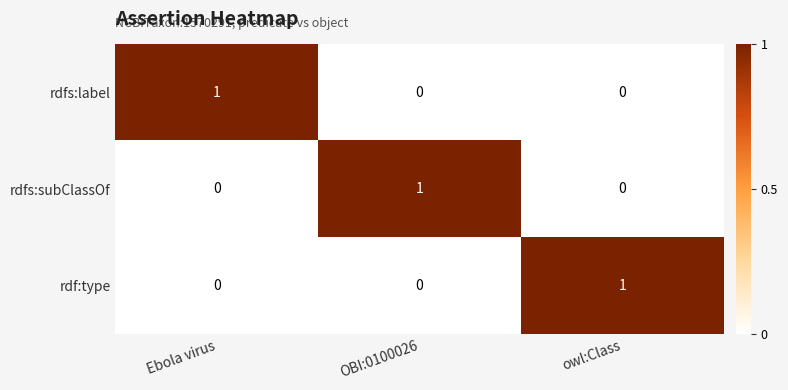

At how many categories does at least one series exceed 0?

3